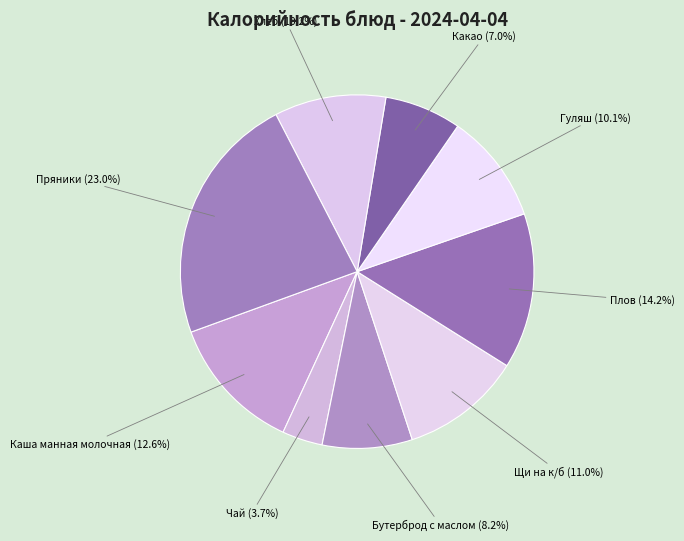

Is there a majority slice in this chart?

No